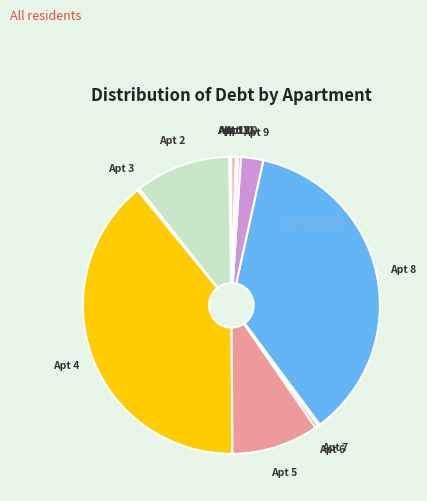

Which category has the biggest portion of the pie?

Apt 4